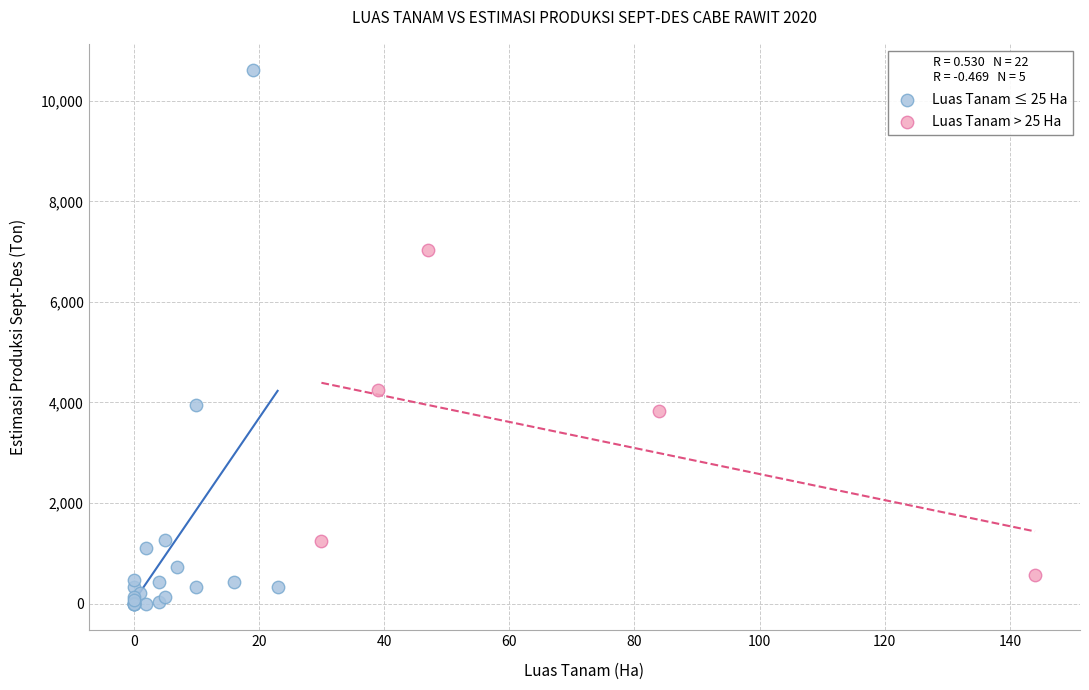

Which series reaches the maximum Y coordinate?

Luas Tanam ≤ 25 Ha